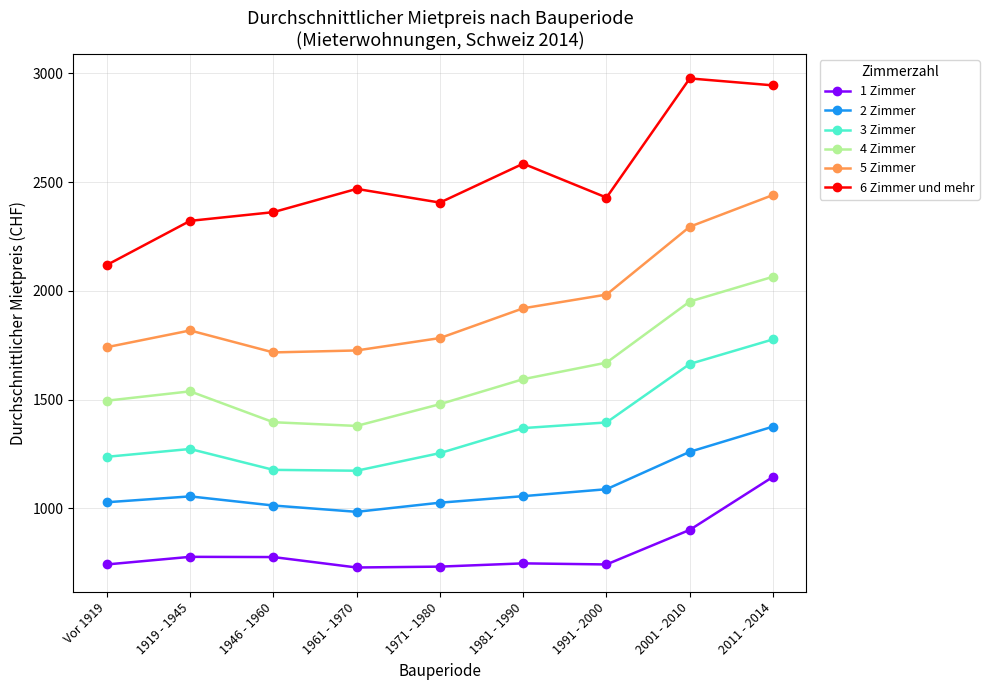

What is the spread (max minus min) of values at 1961 - 1970?

1741